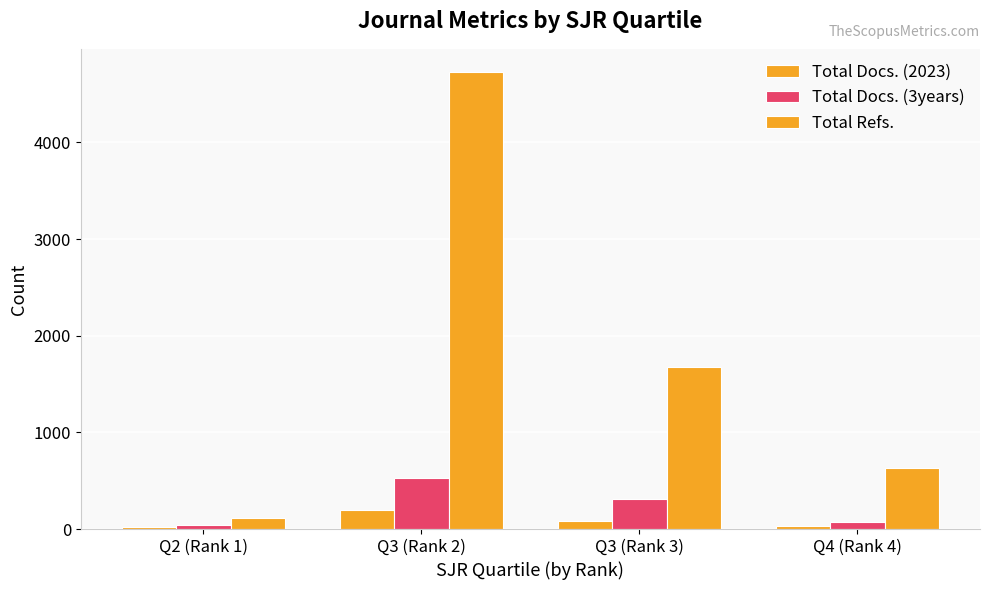

How many bars are there in total?

12